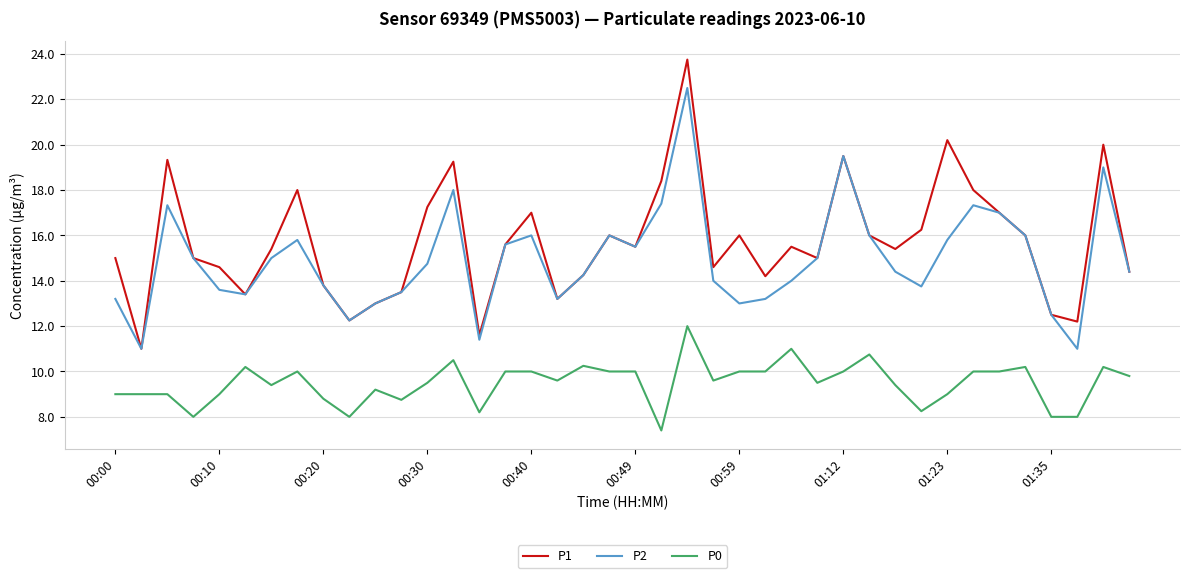

How many lines are shown in the chart?

3